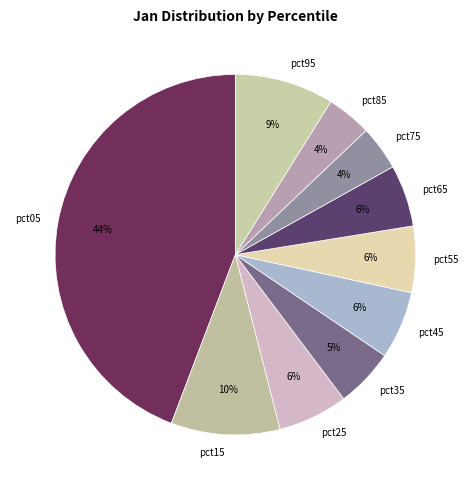

Does any single category account for the majority?

No